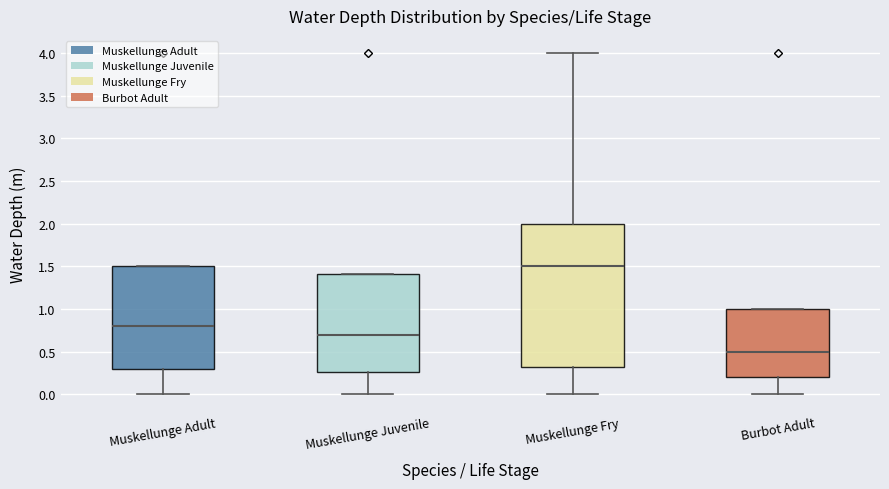

Reading left to right, transcribe this box plot: for each box, give where its median line is, the range the box spans, and where its two whiskers end, as read against the y-axis. The values are not printed on the chart, so give them approximately, as read against the axis.

Muskellunge Adult: median 0.80, box 0.30 to 1.50, whiskers 0.00 to 1.50
Muskellunge Juvenile: median 0.70, box 0.25 to 1.40, whiskers 0.00 to 1.40
Muskellunge Fry: median 1.50, box 0.30 to 2.00, whiskers 0.00 to 4.00
Burbot Adult: median 0.50, box 0.20 to 1.00, whiskers 0.00 to 1.00